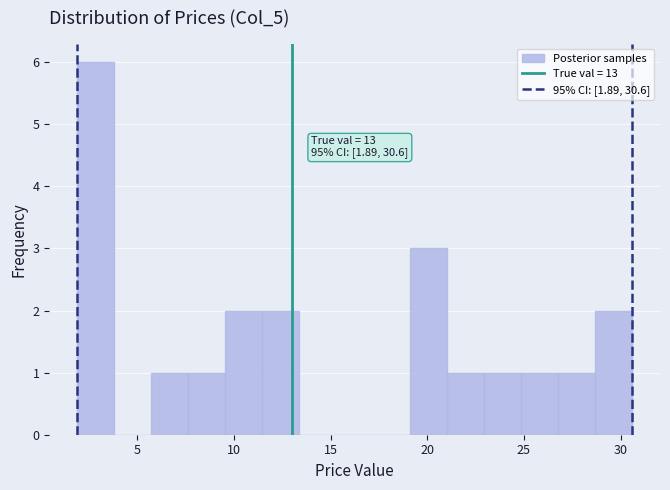

Around what value on the x-axis is the tallest bar? Give the approximate position of its centre, as read against the axis.

3.0